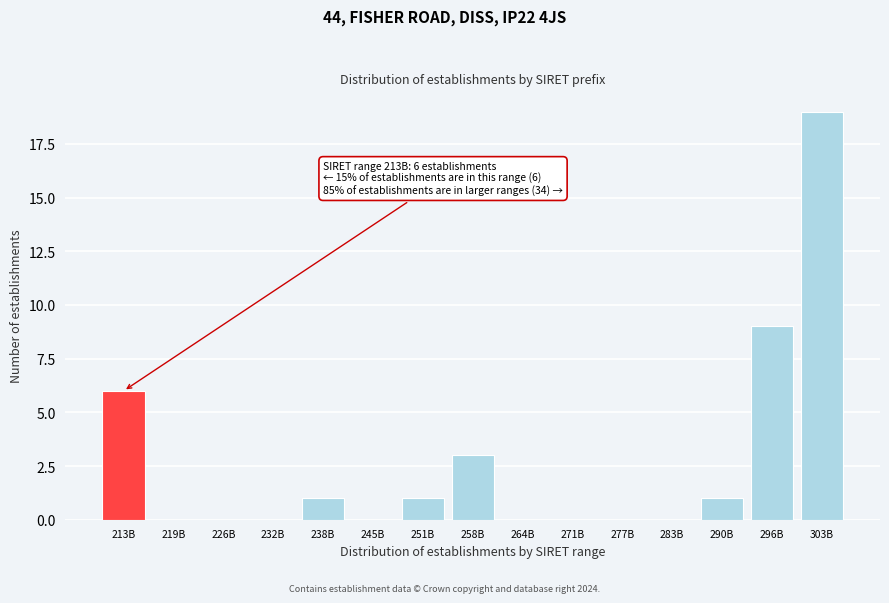

Reading left to right, transcribe all the data shown in this chart.

213B=6	219B=0	226B=0	232B=0	238B=1	245B=0	251B=1	258B=3	264B=0	271B=0	277B=0	283B=0	290B=1	296B=9	303B=19